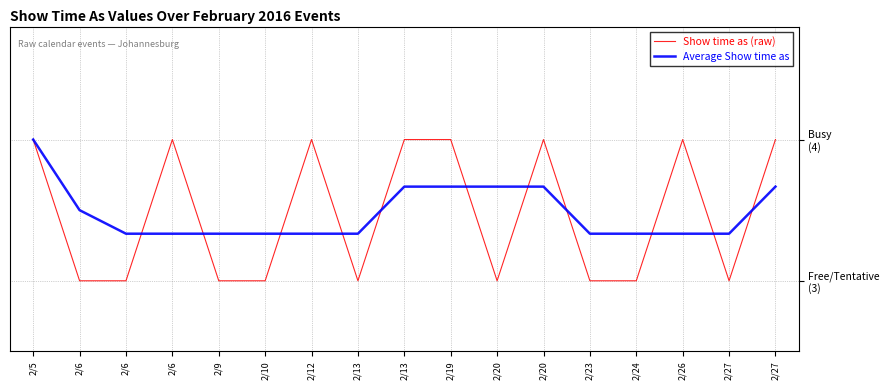

List the labels in order of Average Show time as value, smallest first.

2/6, 2/6, 2/9, 2/10, 2/12, 2/13, 2/23, 2/24, 2/26, 2/27, 2/6, 2/13, 2/19, 2/20, 2/20, 2/27, 2/5